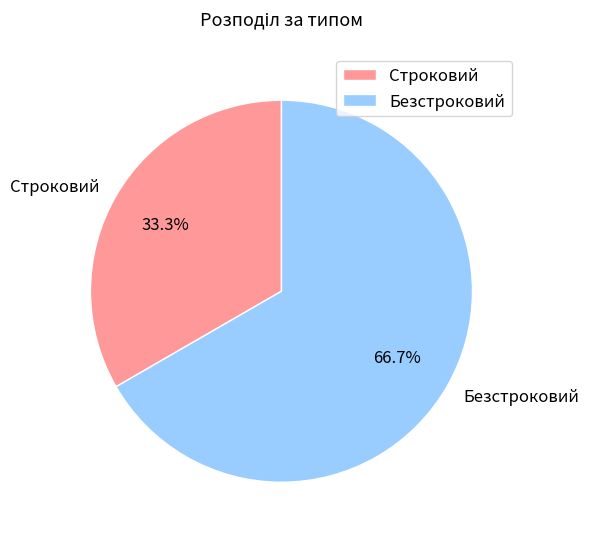

Which slice is the largest?

Безстроковий